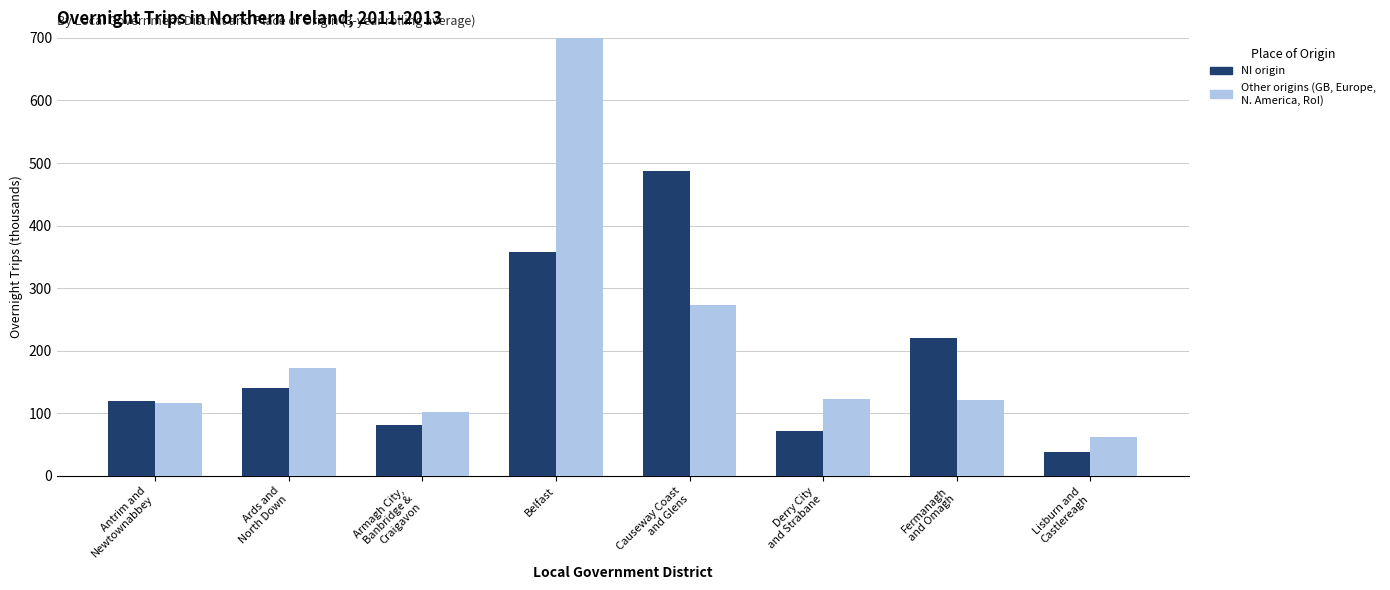

Is the value of Great Britain at Derry City
and Strabane greater than the value of Other (including RoI) at Belfast?

No